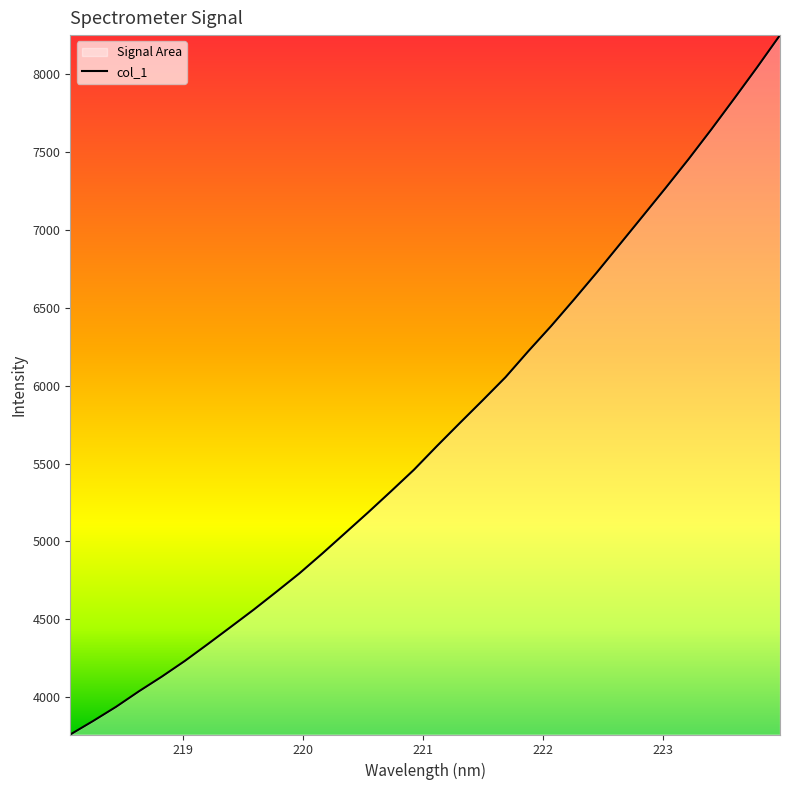

What is the difference between the maximum and minimum values?

4488.7